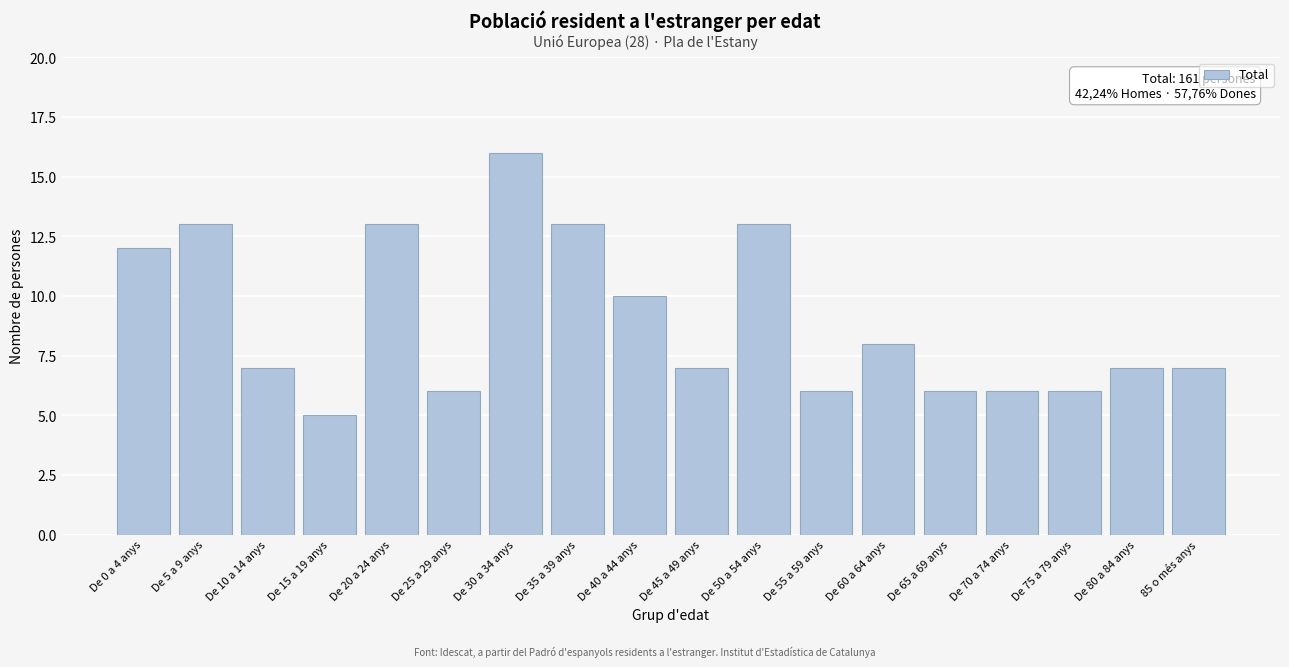

Reading left to right, extract all data points from this chart.

De 0 a 4 anys=12	De 5 a 9 anys=13	De 10 a 14 anys=7	De 15 a 19 anys=5	De 20 a 24 anys=13	De 25 a 29 anys=6	De 30 a 34 anys=16	De 35 a 39 anys=13	De 40 a 44 anys=10	De 45 a 49 anys=7	De 50 a 54 anys=13	De 55 a 59 anys=6	De 60 a 64 anys=8	De 65 a 69 anys=6	De 70 a 74 anys=6	De 75 a 79 anys=6	De 80 a 84 anys=7	85 o més anys=7